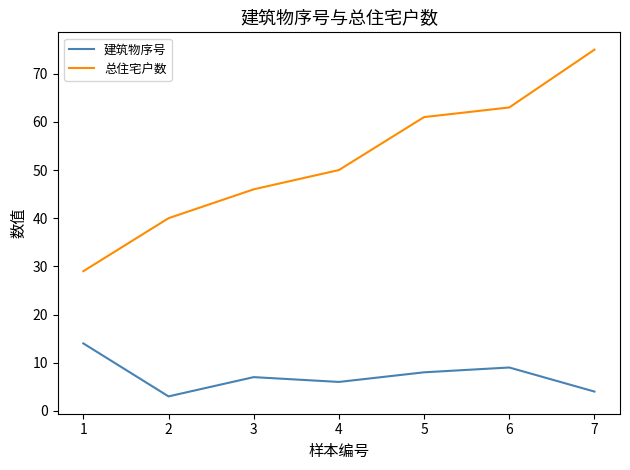

List the labels in order of 建筑物序号 value, smallest first.

2, 7, 4, 3, 5, 6, 1